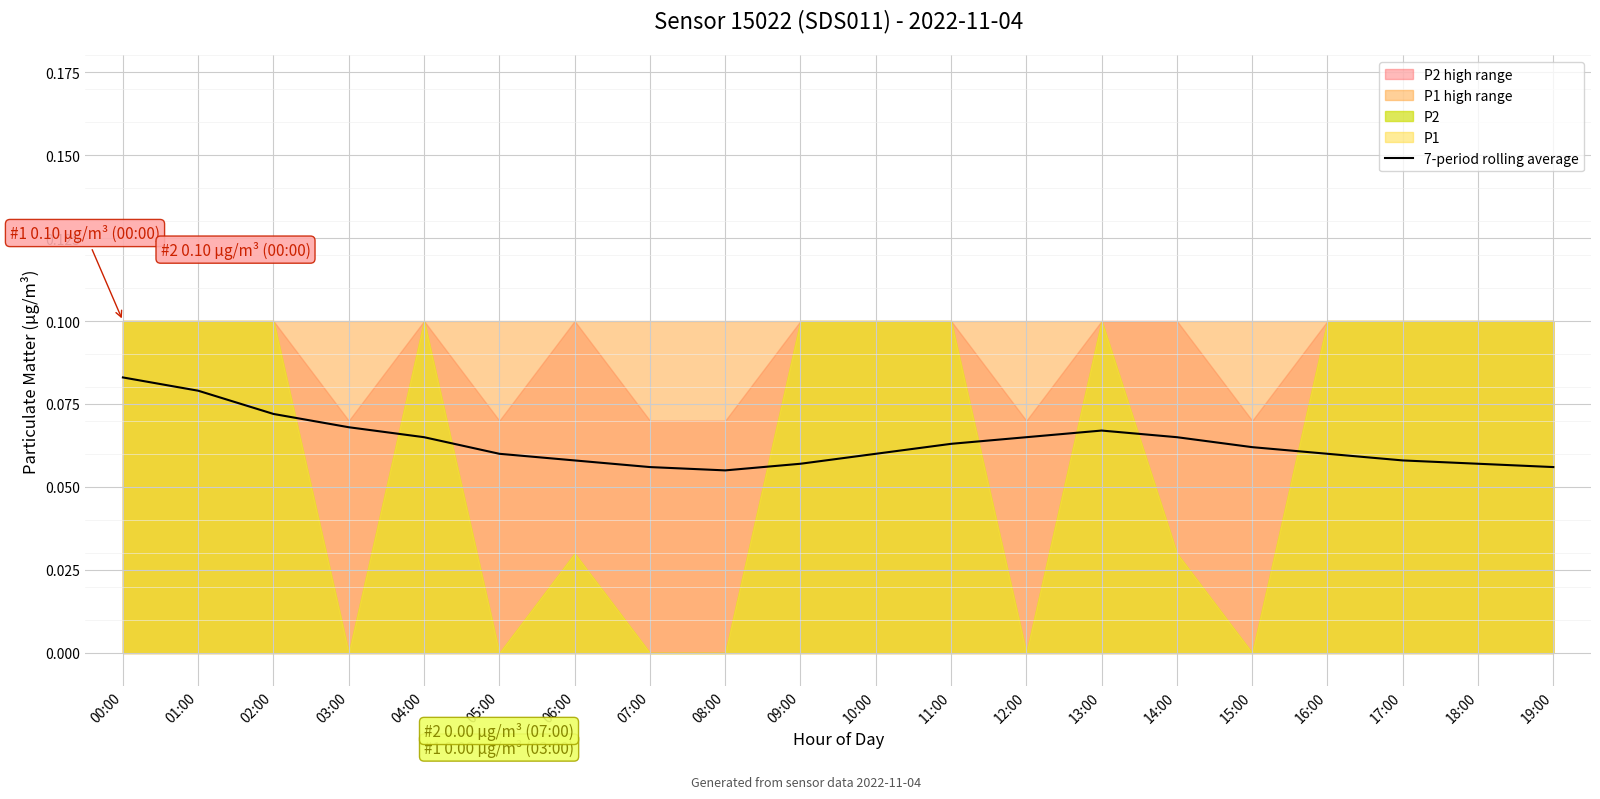

Is it true that the value at 19:00 is 0.1?

True